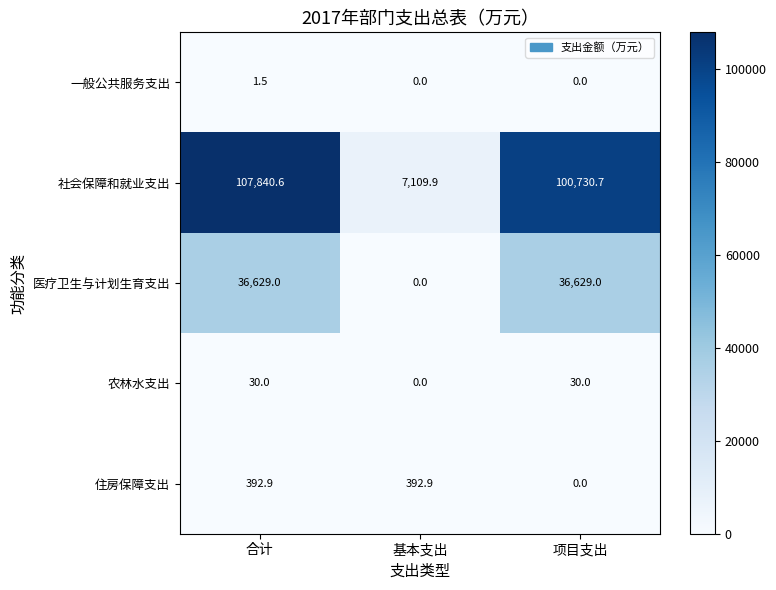

Which category has the lowest value in the 农林水支出 series?

基本支出